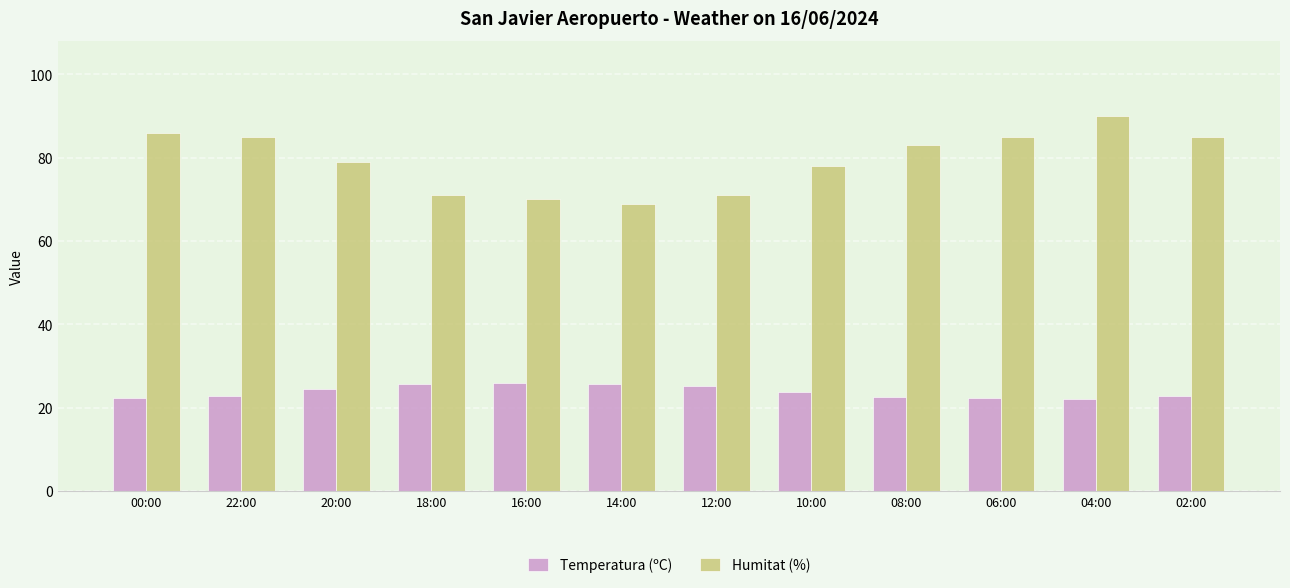

Which series has the widest spread of values?

Humitat (%)